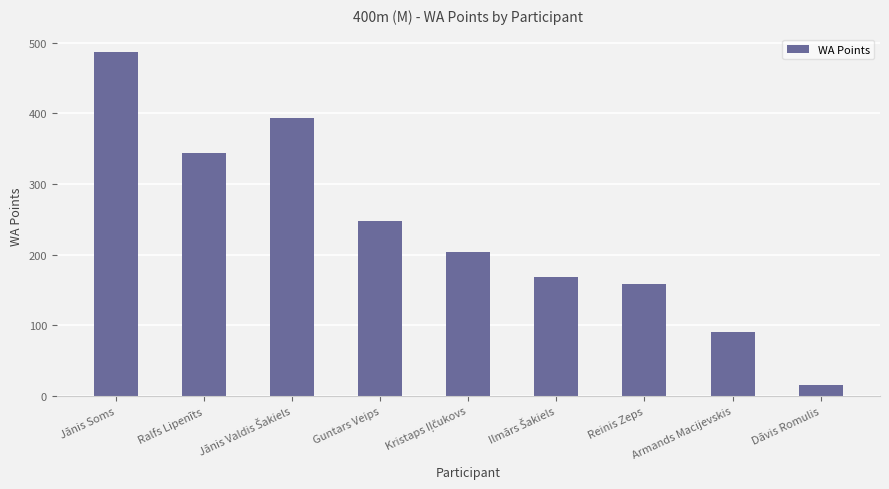

Which category has the lowest value across all series?

Dāvis Romulis